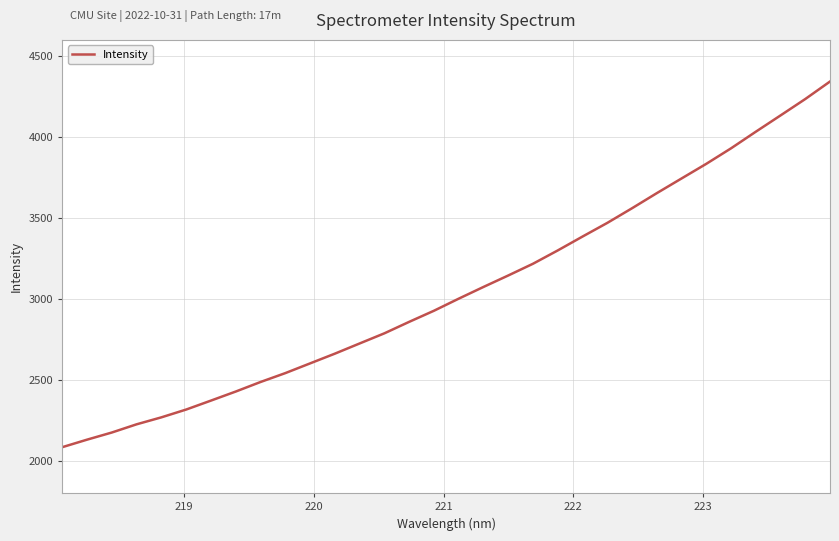

What is the maximum value shown in the chart?

4343.1